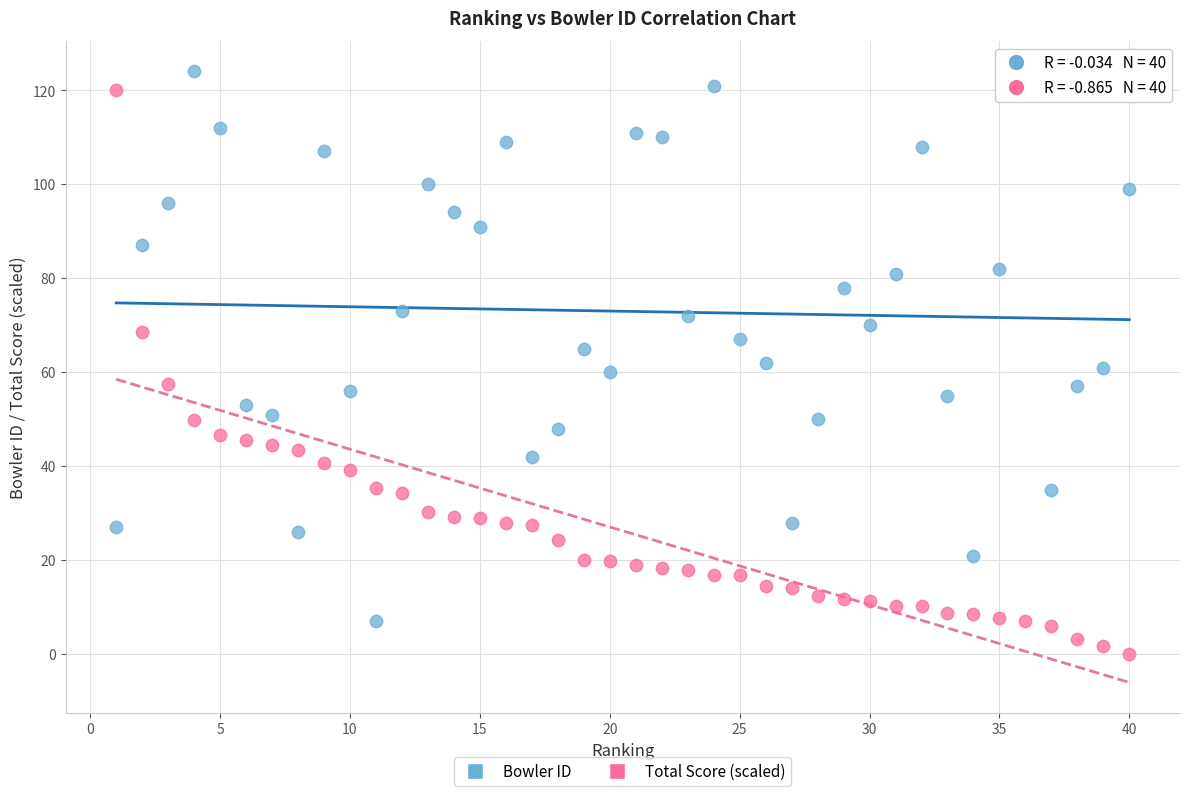

Across all data points, what is the range of Y values (max minus min)?

124.0